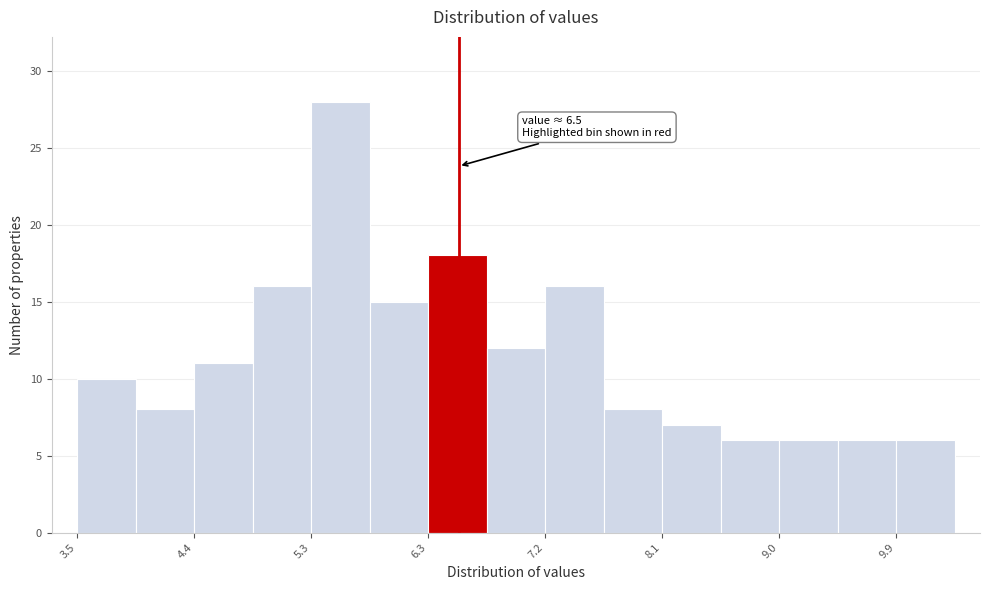

Over which range of the x-axis is the bar tallest?

5.34 to 5.80